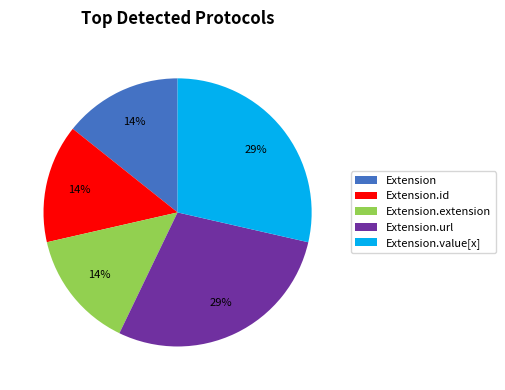

To the nearest percent, what percentage of the pie is Extension.extension?

14%